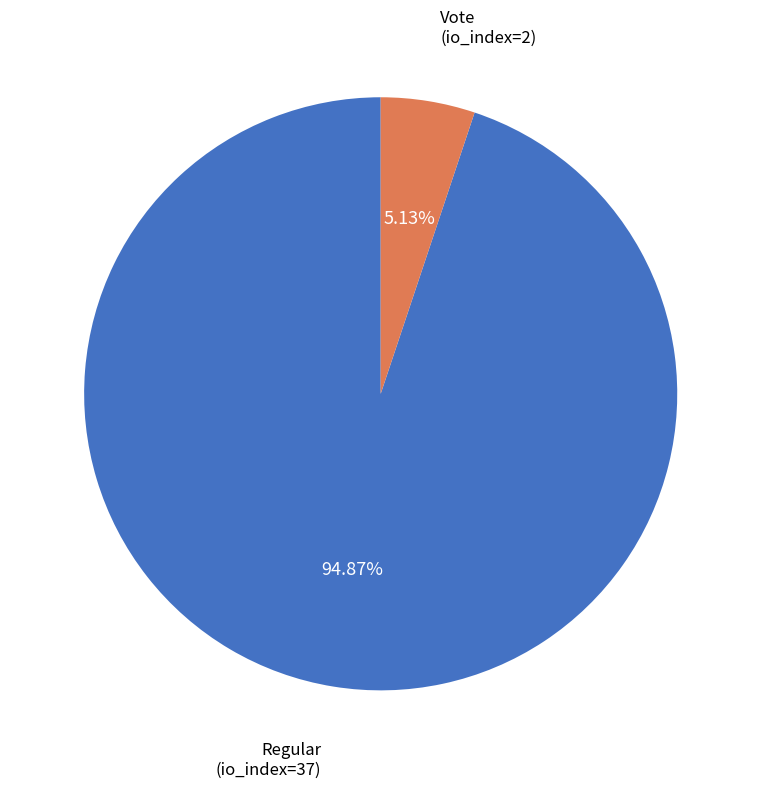

Count the number of slices in the pie.

2